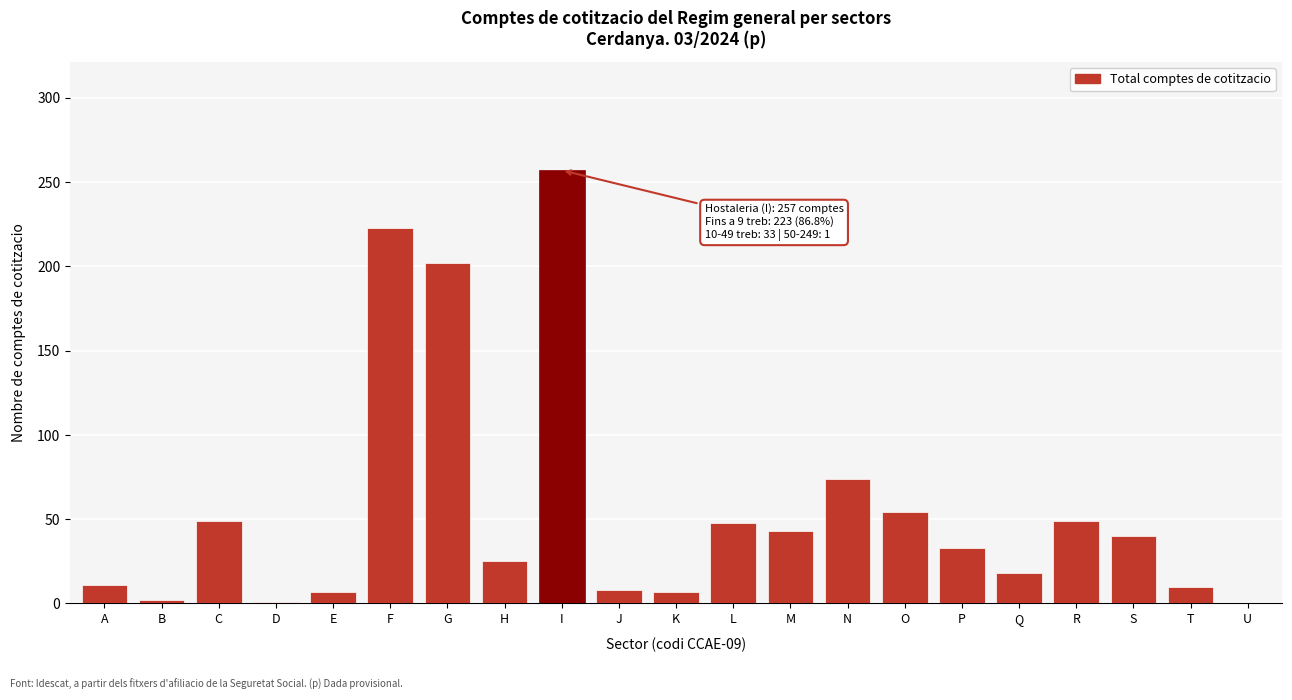

Which category has the highest value across all series?

I